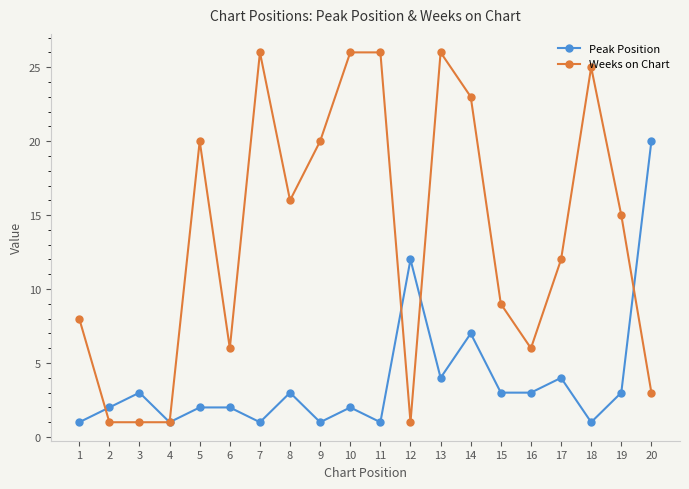

Which series has the largest range (max minus min)?

Weeks on Chart